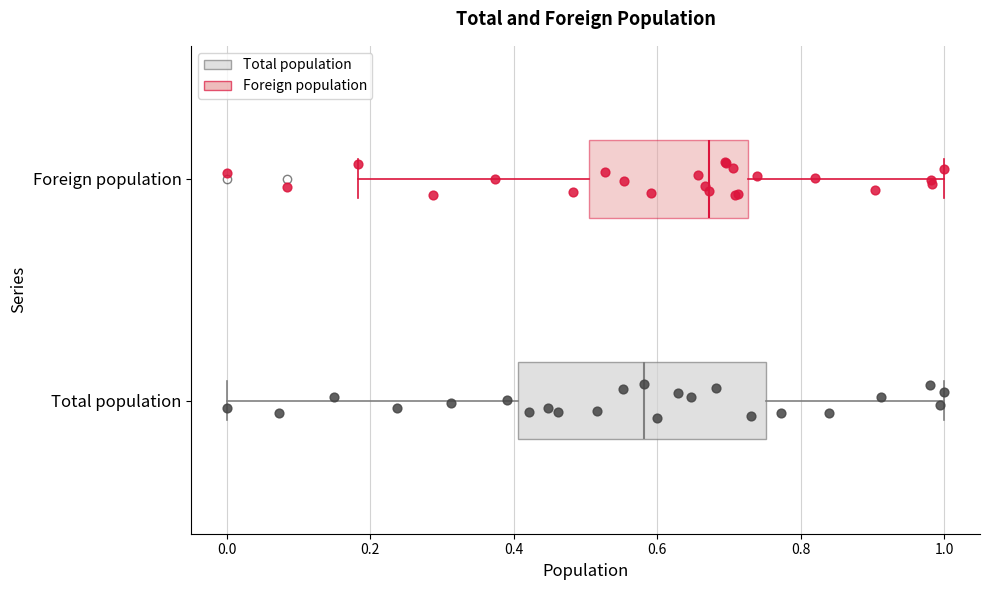

Where does the right whisker of the box for Total population end on the x-axis? The values are not printed on the chart, so give them approximately, as read against the axis.

1.00